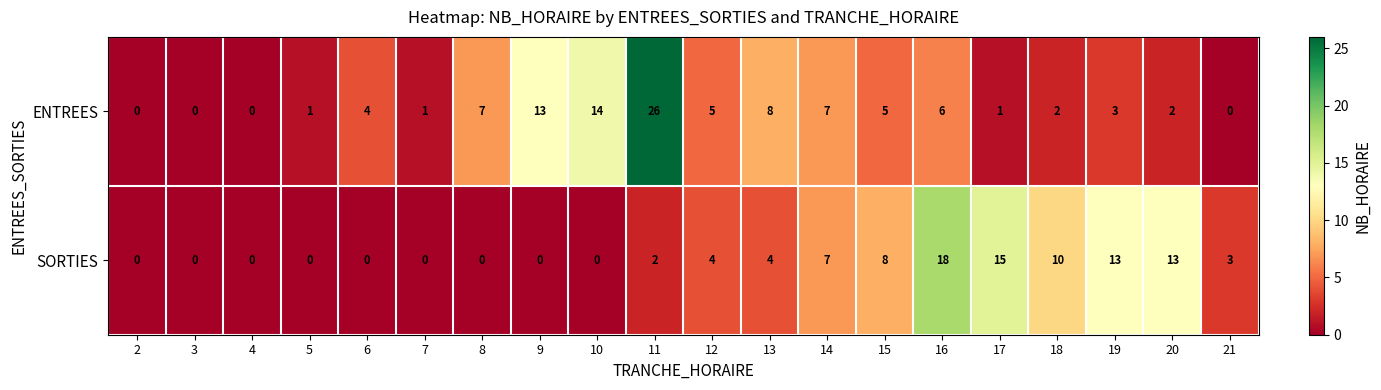

What is the sum of all ENTREES values?

105